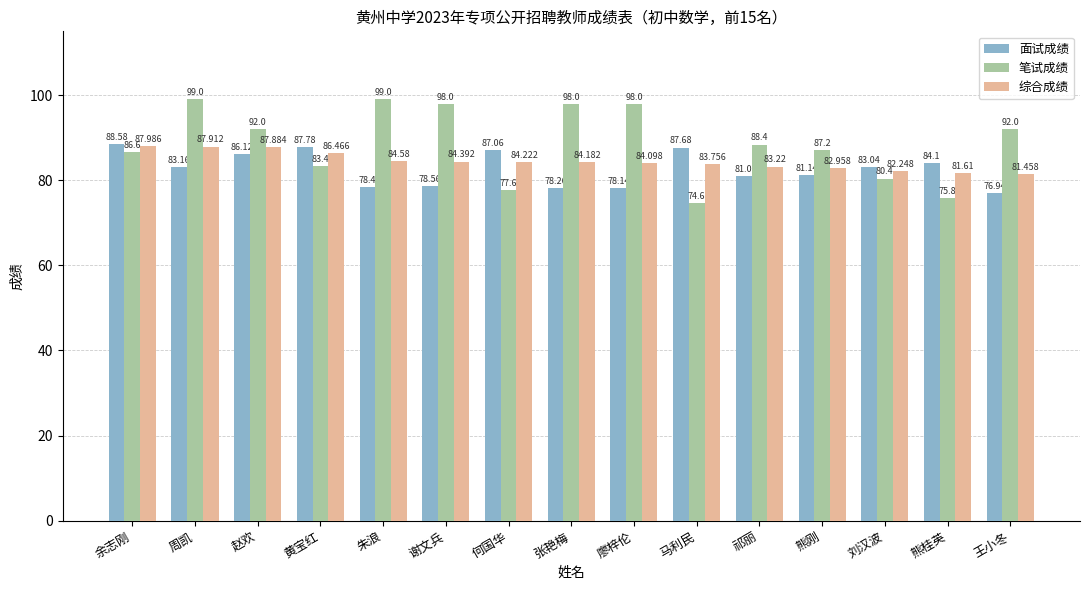

Rank the series by their average value, from highest to lowest.

笔试成绩, 综合成绩, 面试成绩